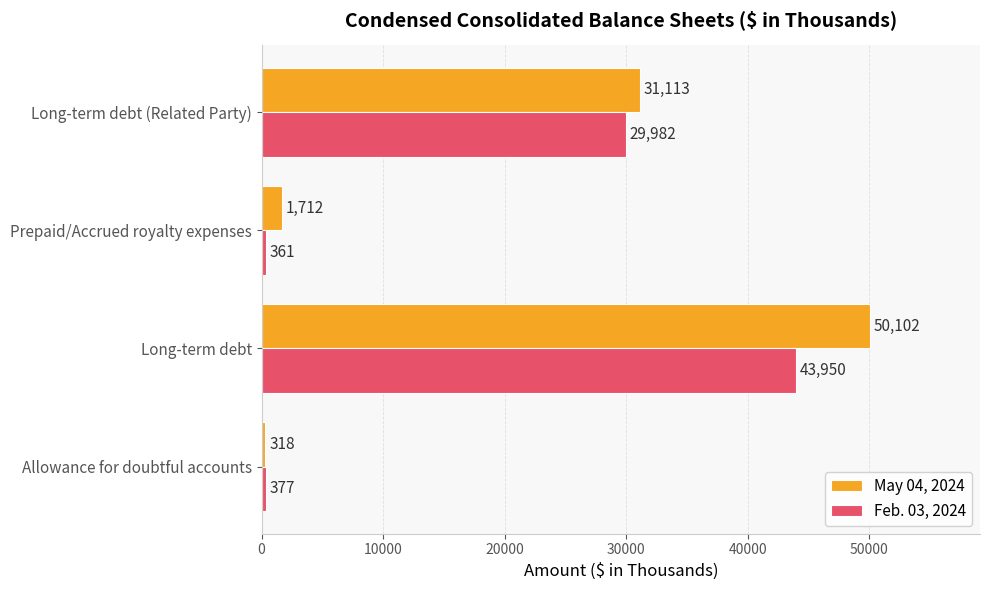

Which series changed the most between Prepaid/Accrued royalty expenses and Long-term debt (Related Party)?

Feb. 03, 2024